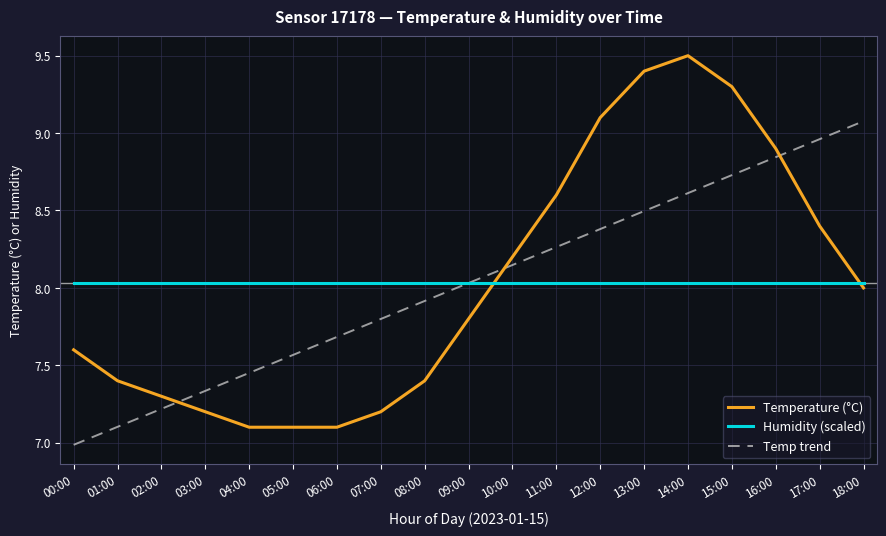

Rank the series by their maximum value, from highest to lowest.

Temperature (°C), Temp trend, Humidity (scaled)